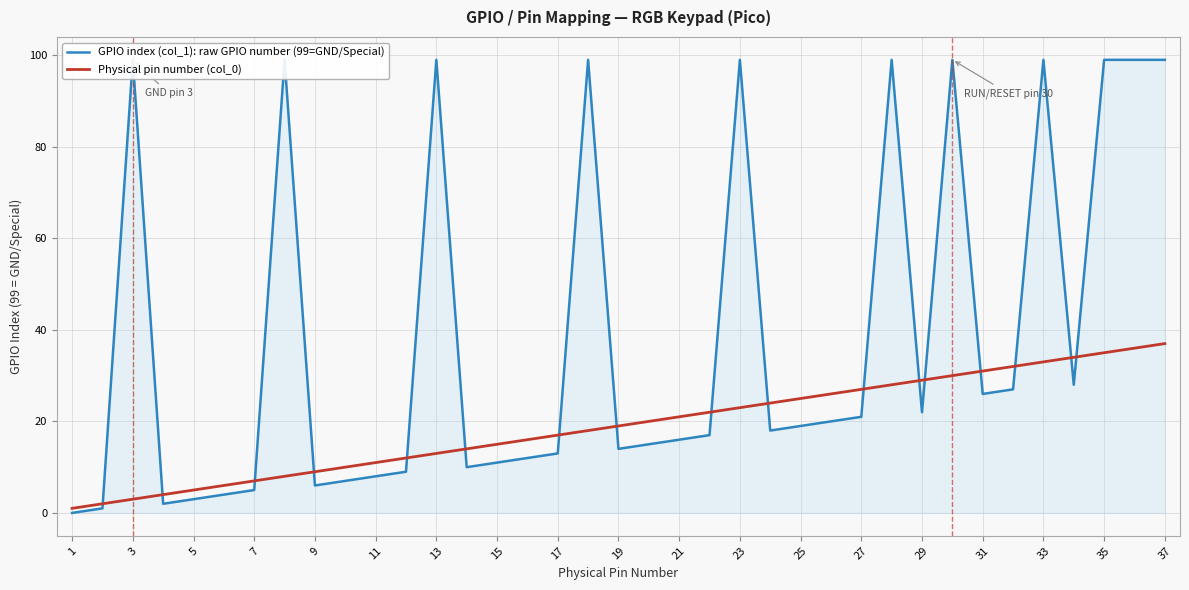

Is it true that Physical pin number (col_0) equals 9 at 9?

True